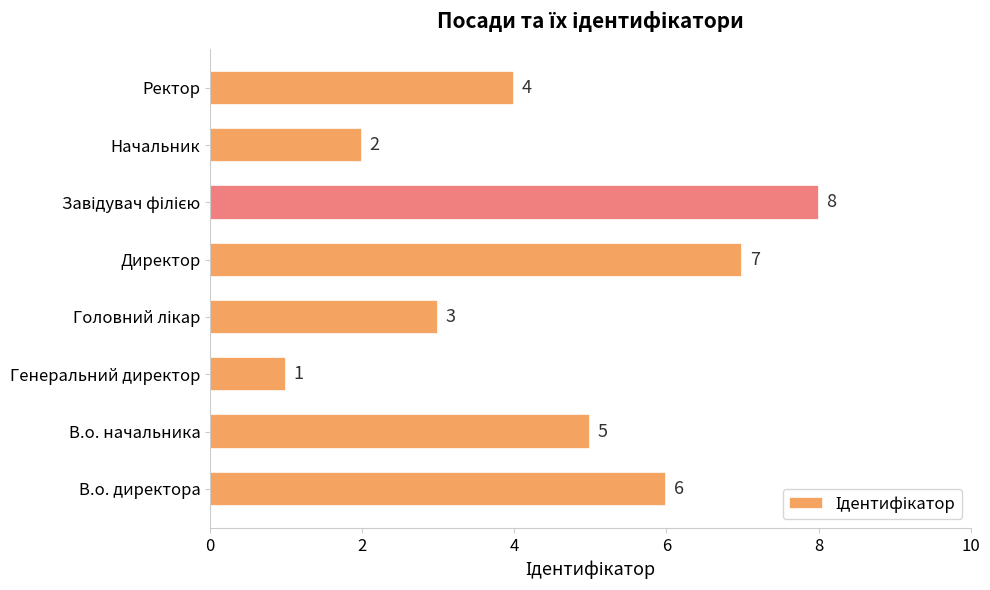

At which category does the chart reach its minimum across all series?

Генеральний директор